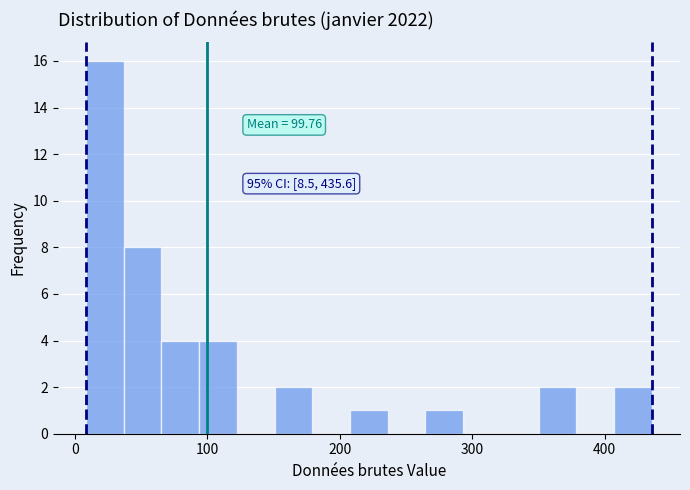

Read against the x-axis, roughly where is the centre of the tallest bar?

20